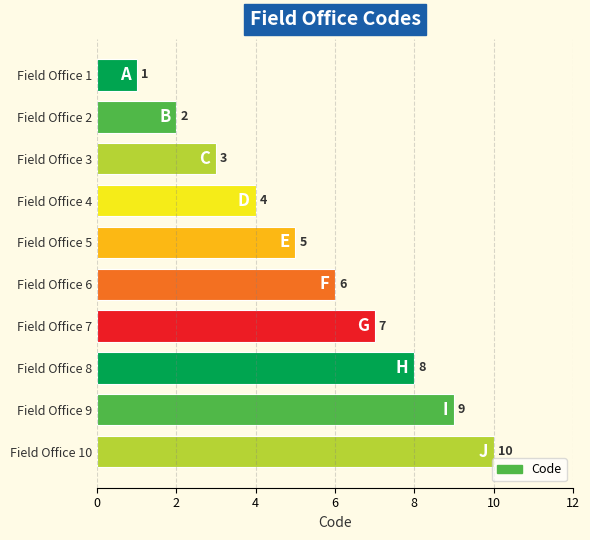

Count the values in the range 3 to 8.

6